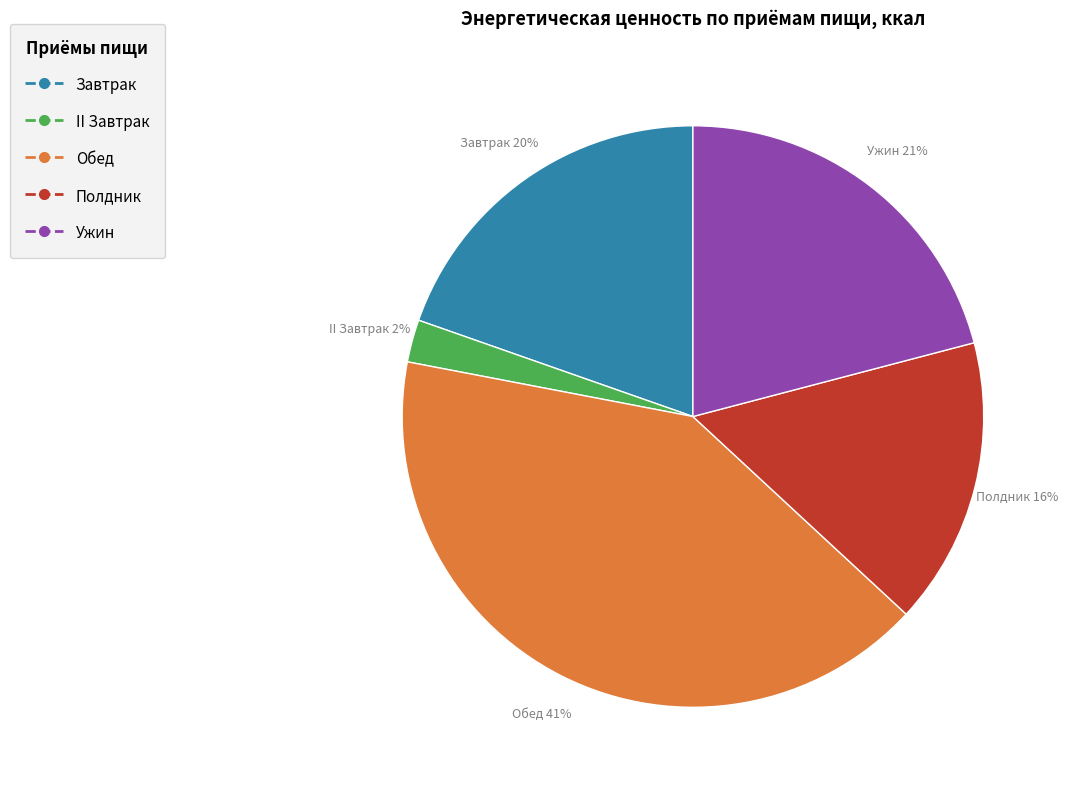

To the nearest percent, what is the difference between the largest and smallest slice percentages?

39%